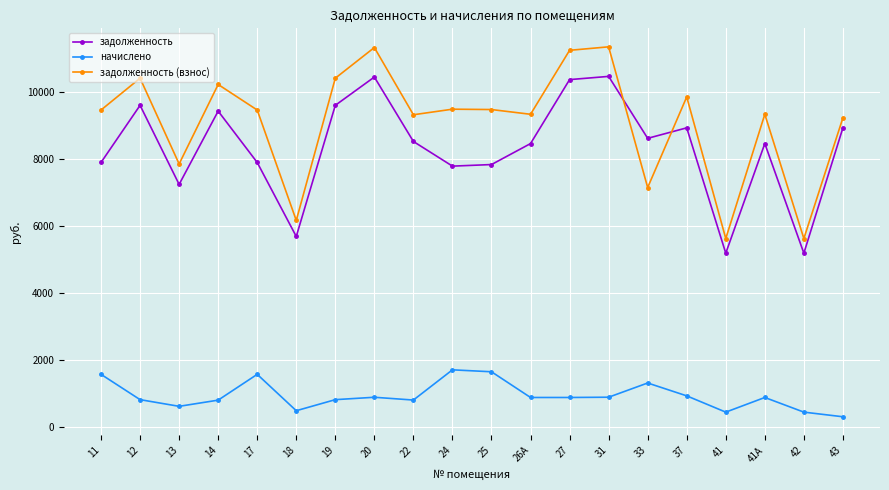

Where does the задолженность series first go above 8520?

12